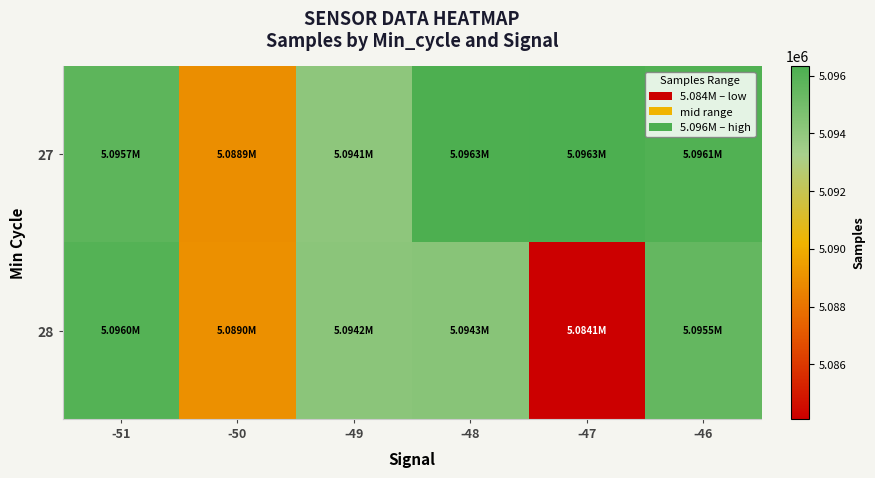

Which series has the largest range (max minus min)?

28